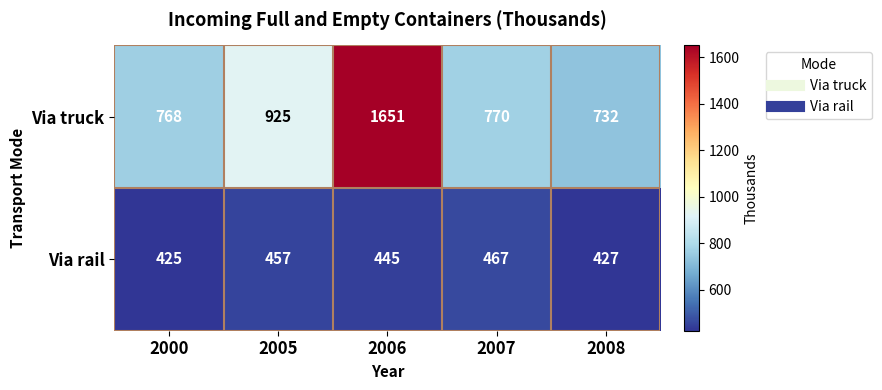

Where is Via truck nearest to the value 1191?

2005